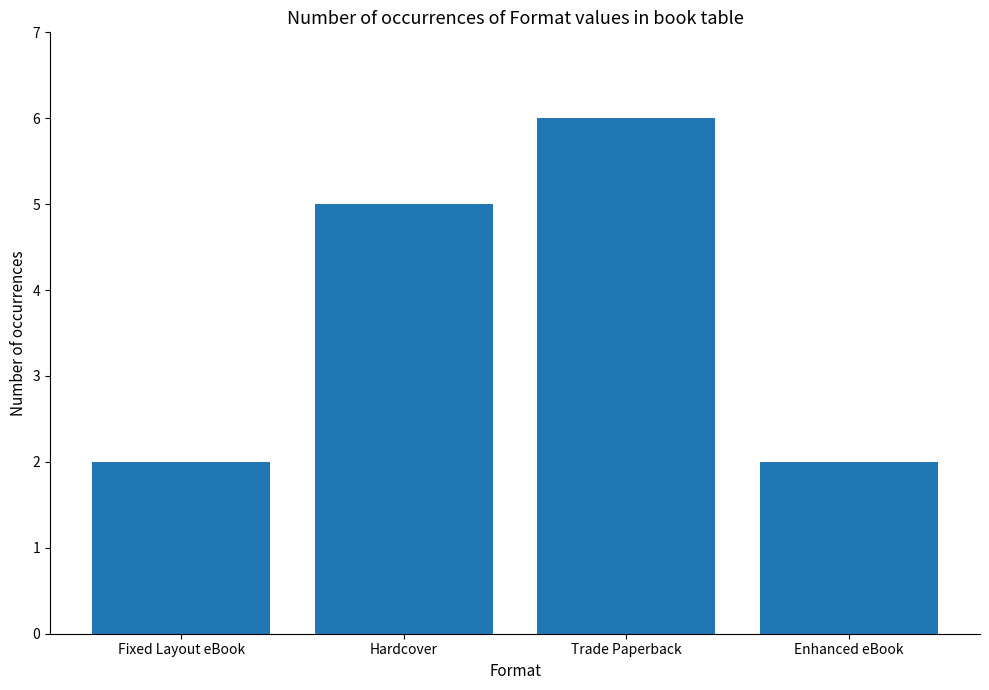

What is the sum of all values?

15